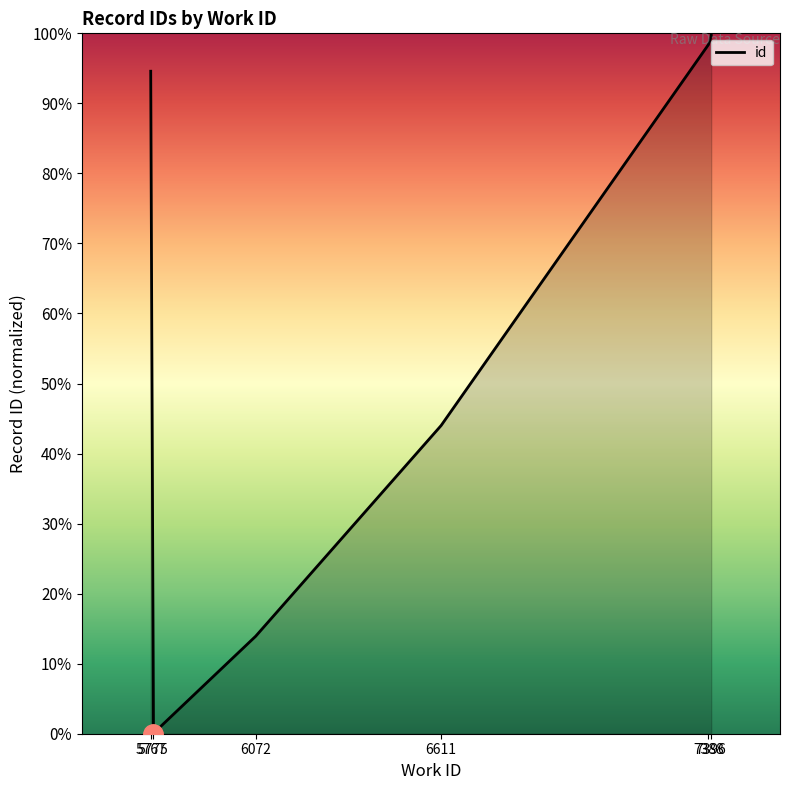

Count the number of data series in this chart.

1